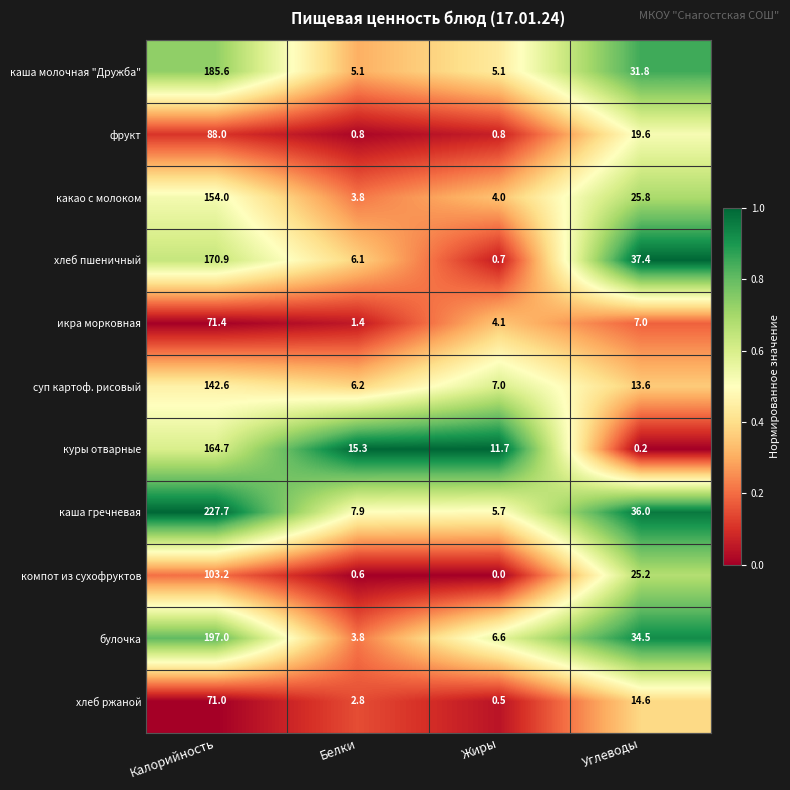

Rank the series at Углеводы from lowest to highest value.

куры отварные, икра морковная, суп картоф. рисовый, хлеб ржаной, фрукт, компот из сухофруктов, какао с молоком, каша молочная "Дружба", булочка, каша гречневая, хлеб пшеничный